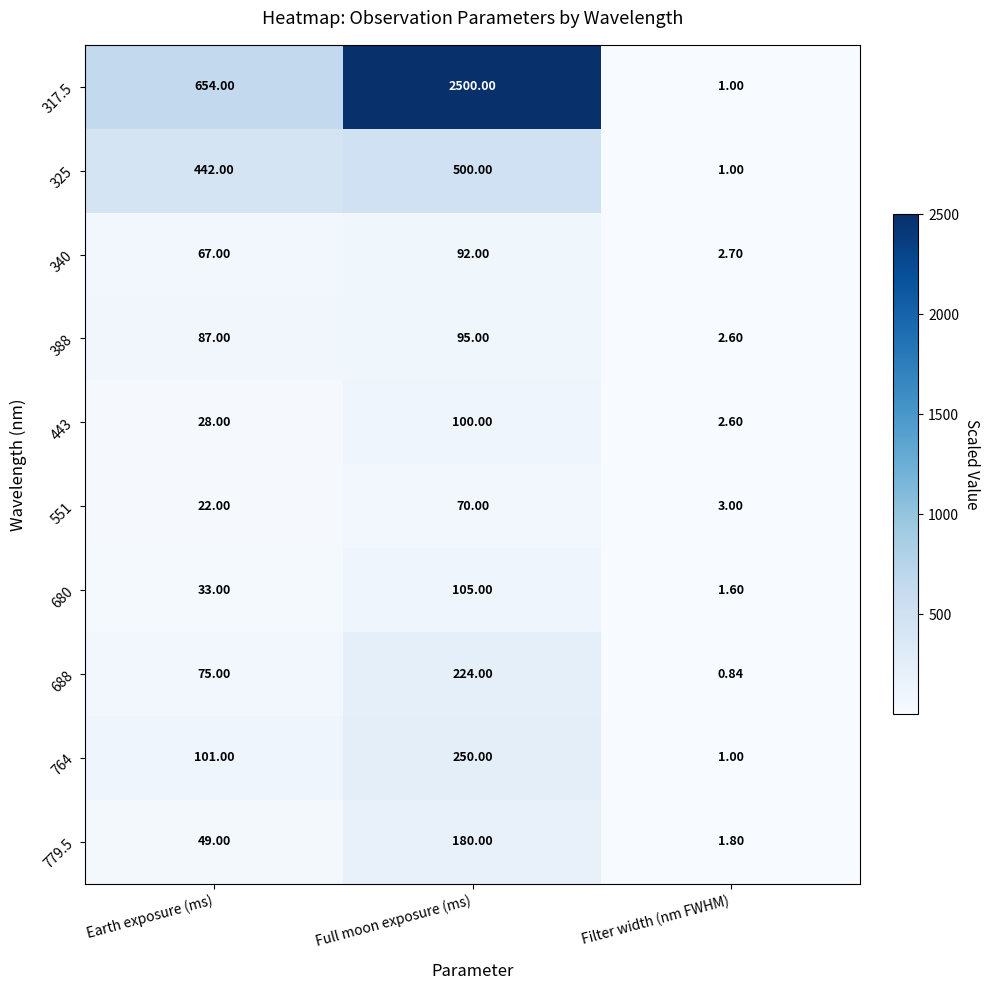

Which series has the widest spread of values?

317.5